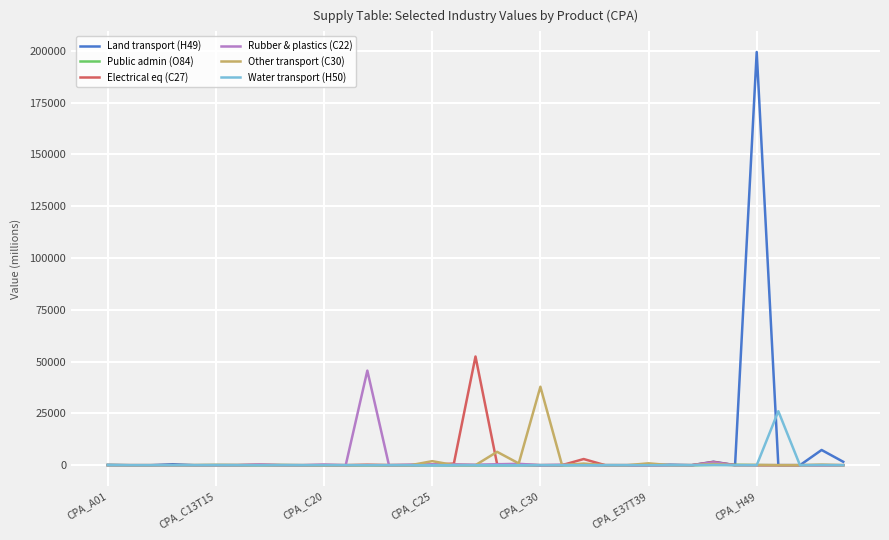

How many lines are shown in the chart?

6